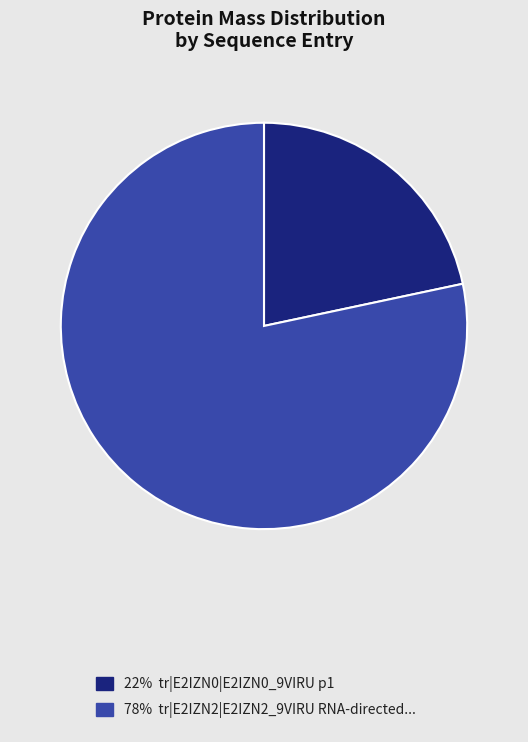

The 22% tr|E2IZN0|E2IZN0_9VIRU p1 slice represents 35% of the pie. True or false?

False